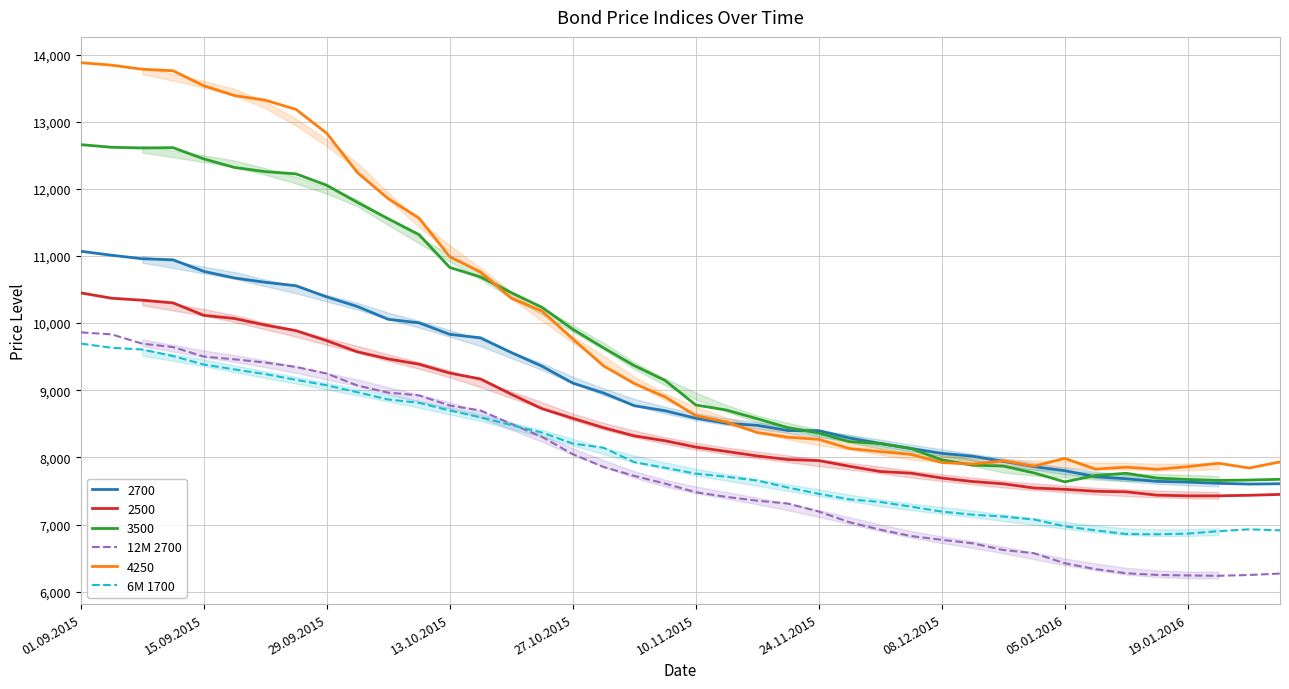

Where is the first local minimum for 12M 2700?

37